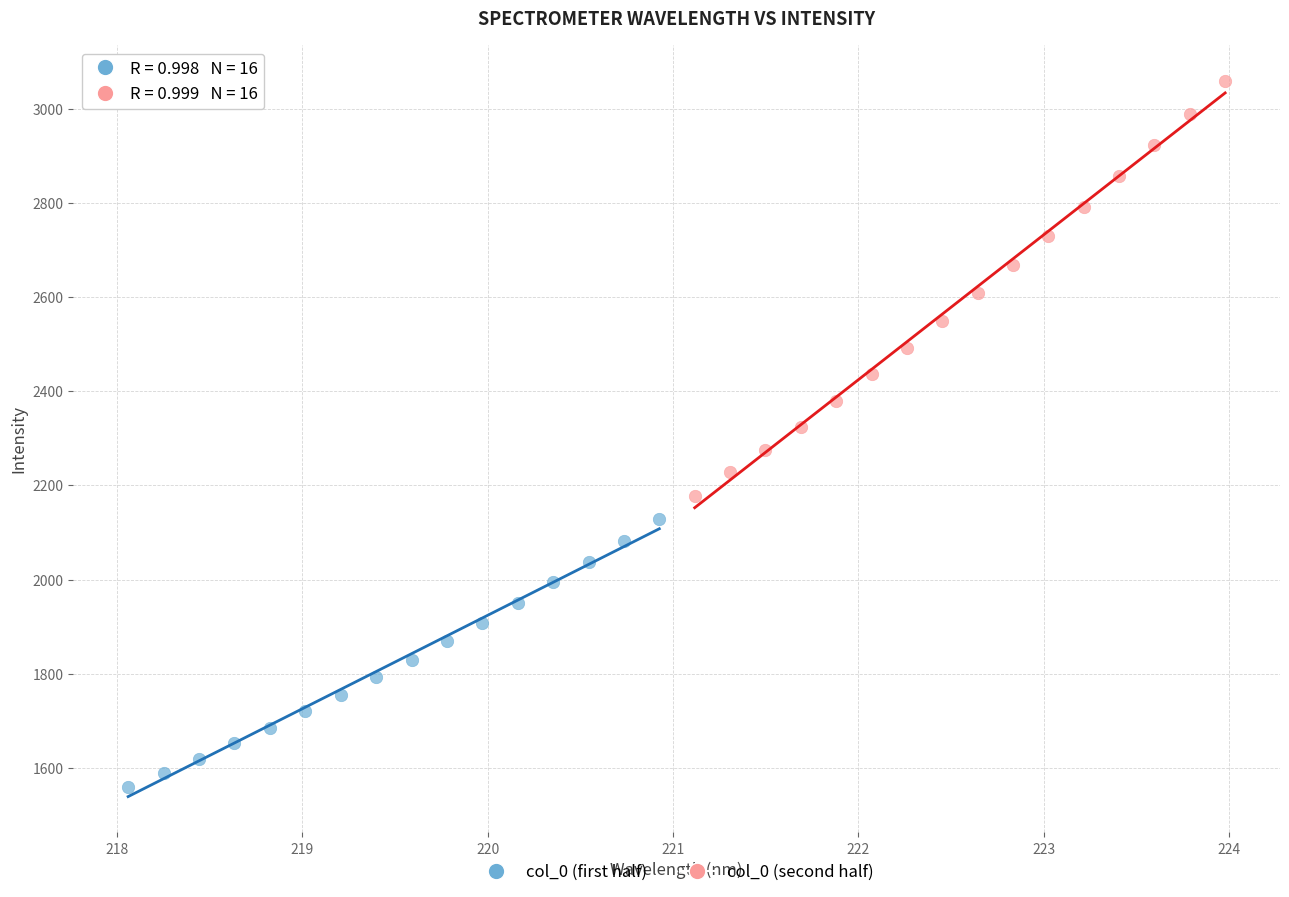

What are all the series names shown in the legend?

col_0 (first half), col_0 (second half)